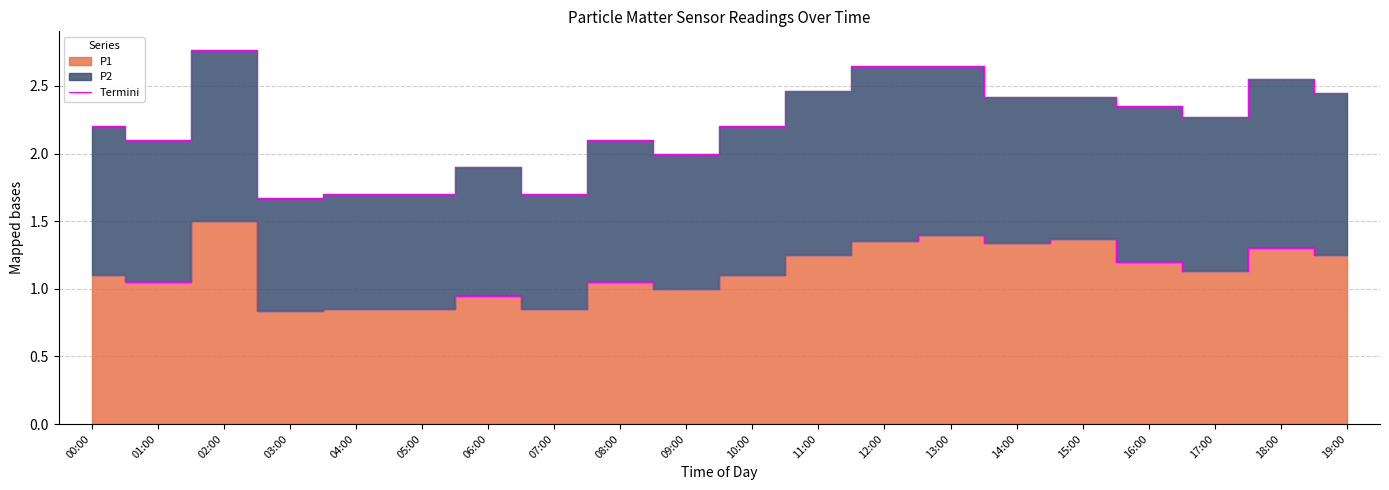

At which category does the chart reach its minimum across all series?

03:00